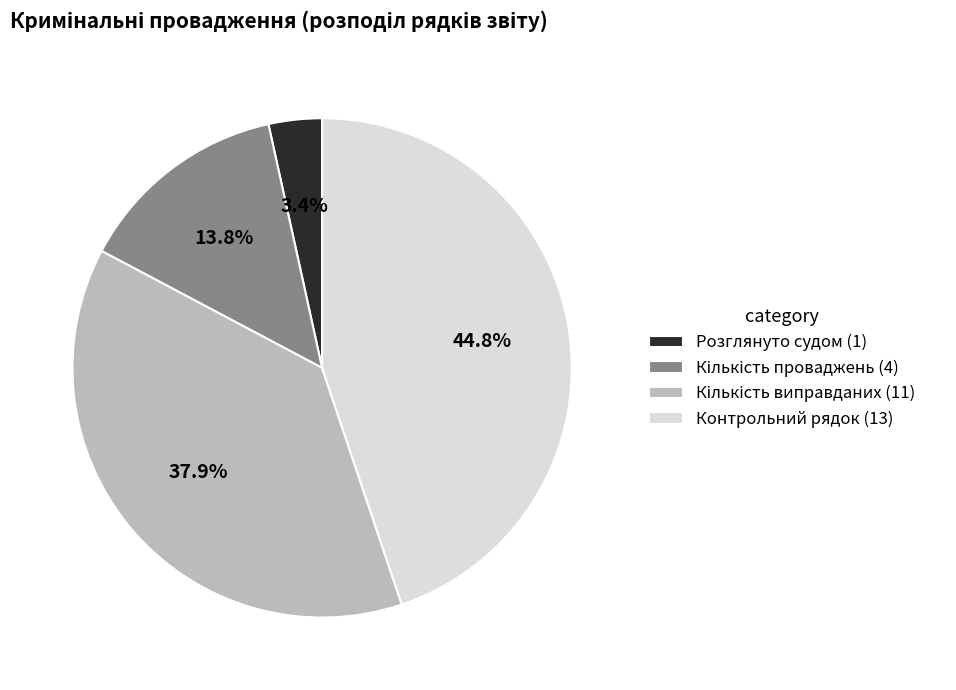

Is there any slice that represents more than half of the pie?

No